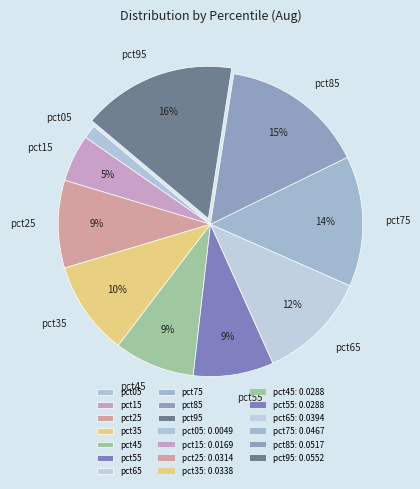

Is there any slice that represents more than half of the pie?

No